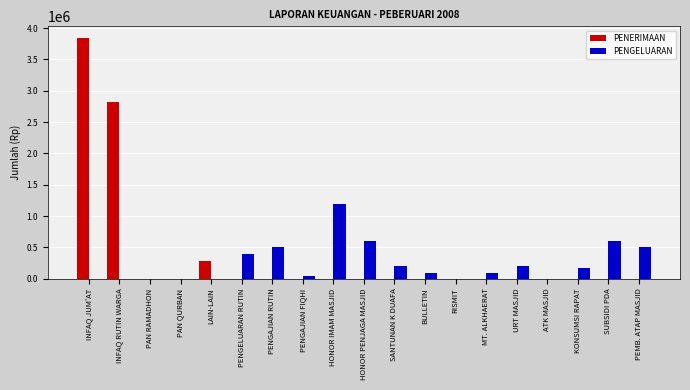

Between INFAQ JUM'AT and KONSUMSI RAPAT, which series saw the biggest shift?

PENERIMAAN